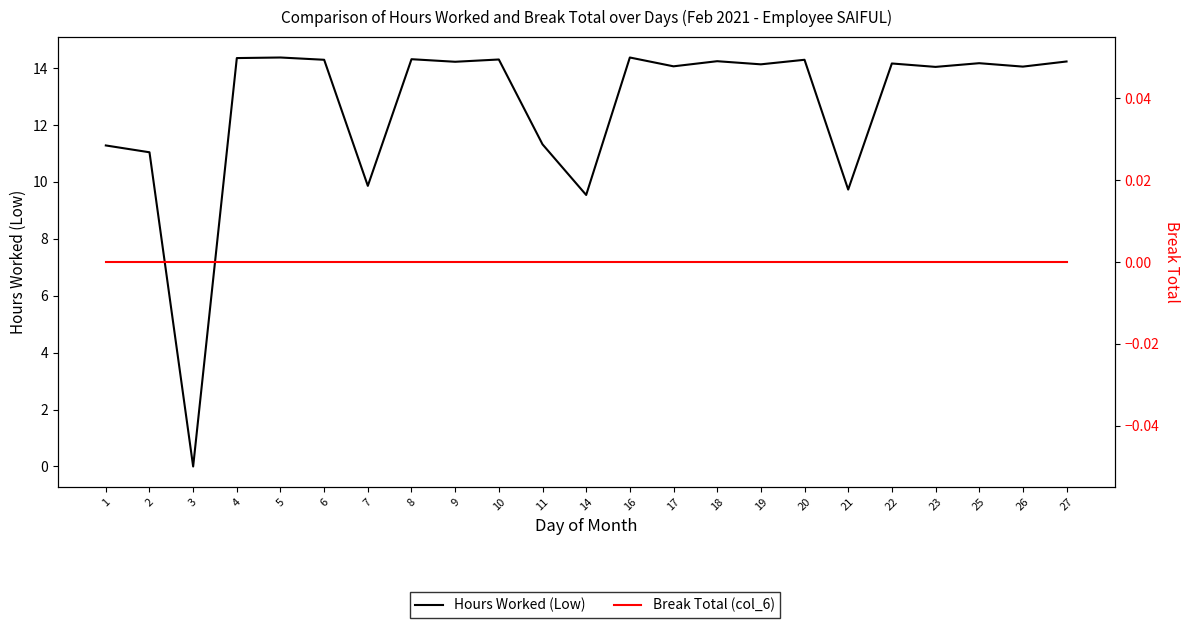

Reading left to right, what are all the values shown in this chart?

Hours Worked (Low): 1=11.3	2=11.0	3=0.0	4=14.3	5=14.4	6=14.3	7=9.9	8=14.3	9=14.2	10=14.3	11=11.3	14=9.5	16=14.4	17=14.1	18=14.2	19=14.1	20=14.3	21=9.7	22=14.2	23=14.0	25=14.2	26=14.1	27=14.2
Break Total (col_6): 1=0.0	2=0.0	3=0.0	4=0.0	5=0.0	6=0.0	7=0.0	8=0.0	9=0.0	10=0.0	11=0.0	14=0.0	16=0.0	17=0.0	18=0.0	19=0.0	20=0.0	21=0.0	22=0.0	23=0.0	25=0.0	26=0.0	27=0.0